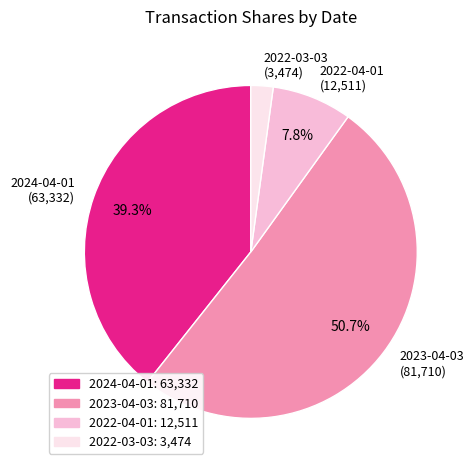

Approximately how many times larger is the value at 2024-04-01 (63,332) compared to 2023-04-03 (81,710)?

0.8